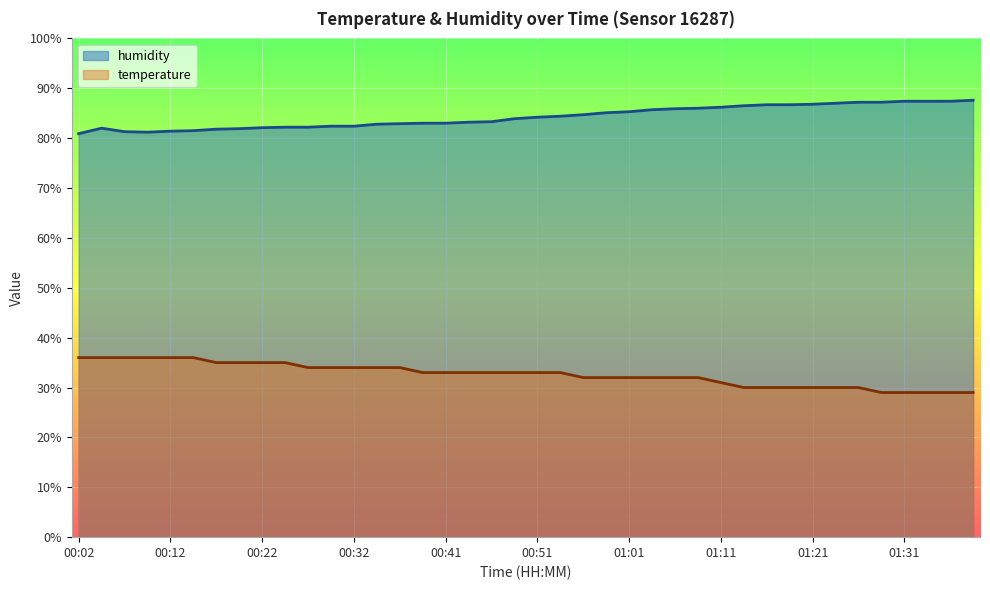

Between 01:16 and 01:21, which is larger?

01:16